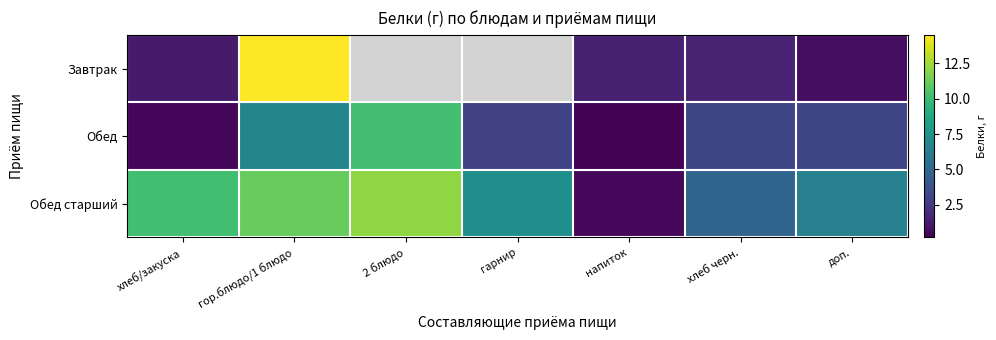

Is it true that Обед equals 0.3 at напиток?

False